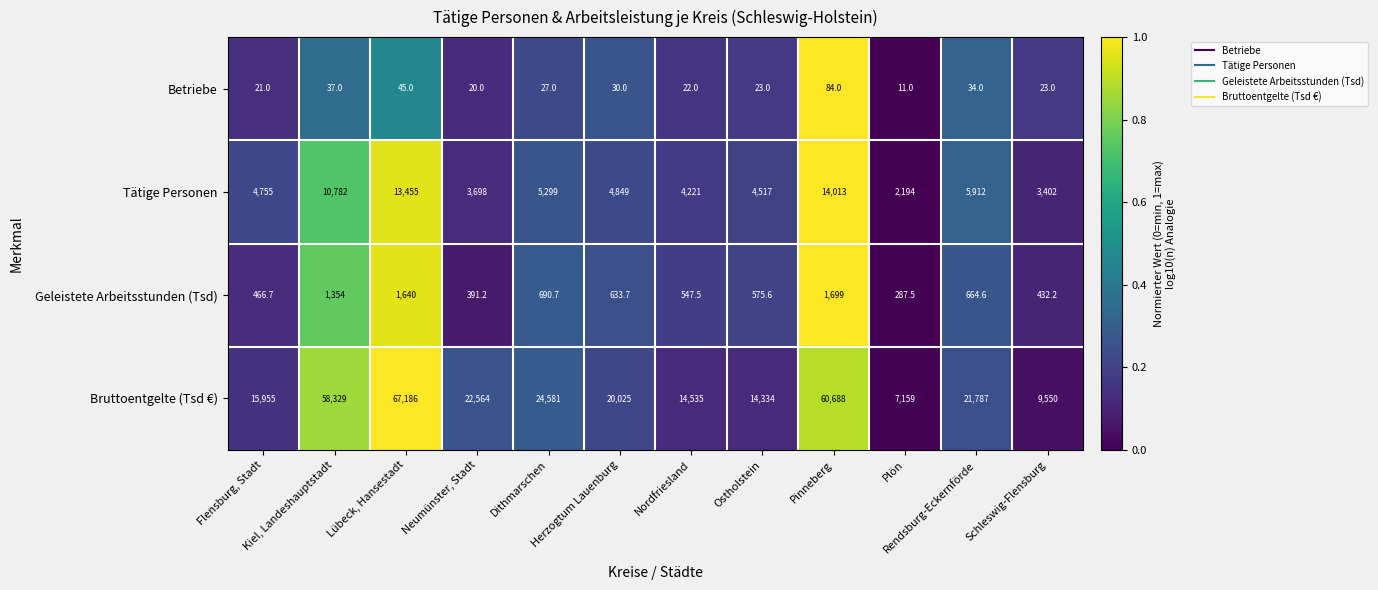

Which series has the largest range (max minus min)?

Bruttoentgelte (Tsd €)